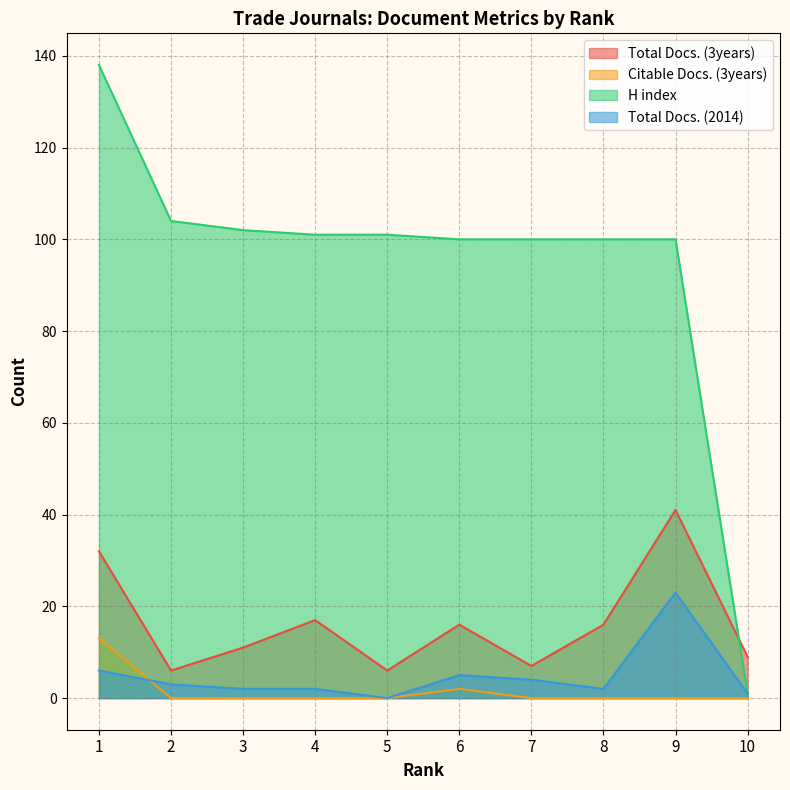

How many lines are shown in the chart?

4